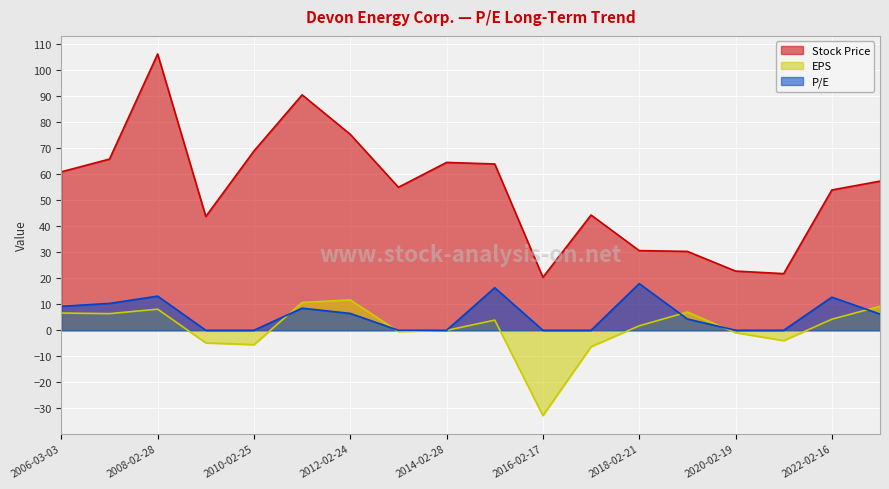

How many lines are shown in the chart?

3